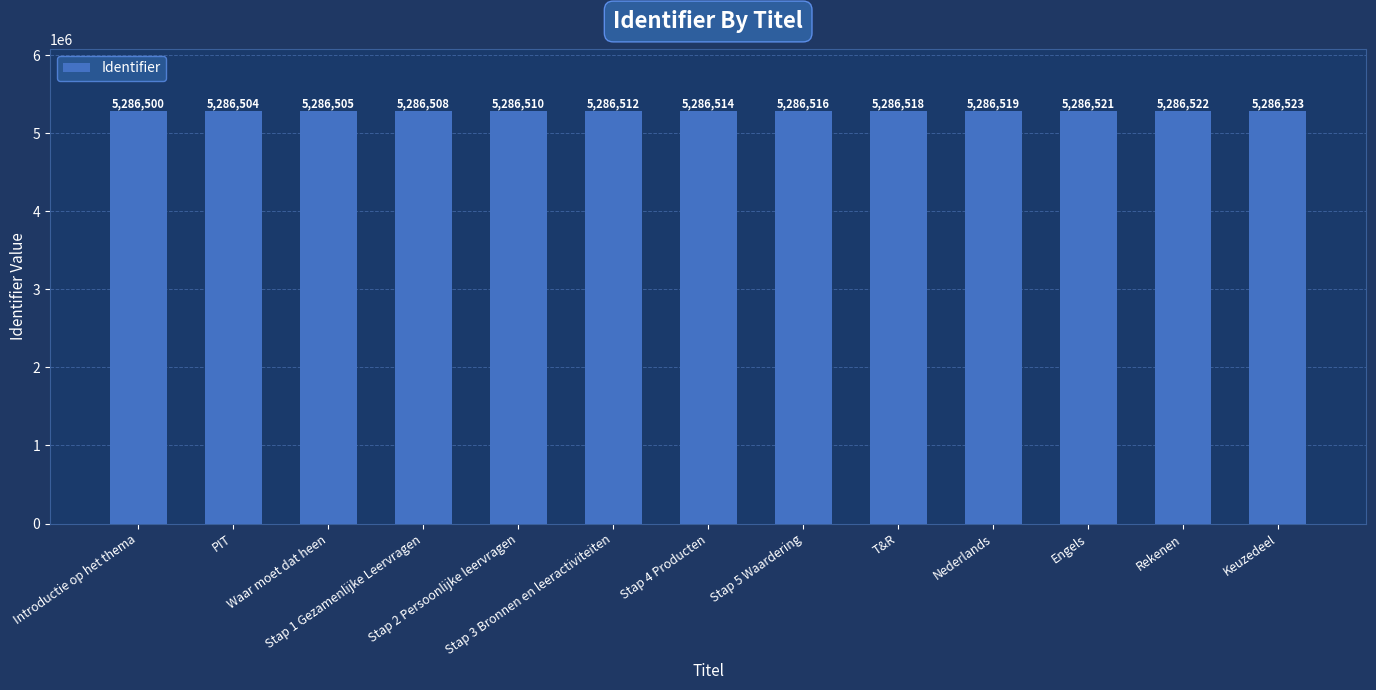

List the labels in order of value, smallest first.

Introductie op het thema, PIT, Waar moet dat heen, Stap 1 Gezamenlijke Leervragen, Stap 2 Persoonlijke leervragen, Stap 3 Bronnen en leeractiviteiten, Stap 4 Producten, Stap 5 Waardering, T&R, Nederlands, Engels, Rekenen, Keuzedeel